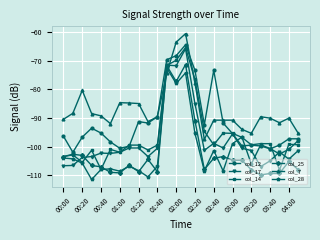

Which series has the largest range (max minus min)?

col_14